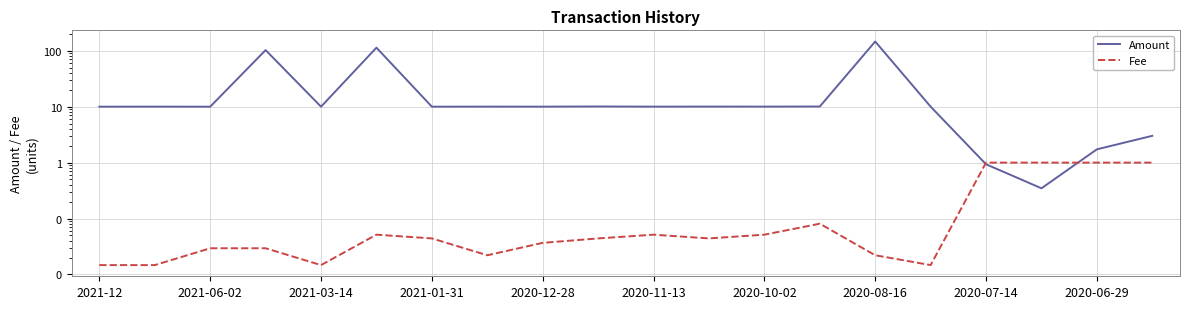

Is this an area chart (filled region under the line)?

No